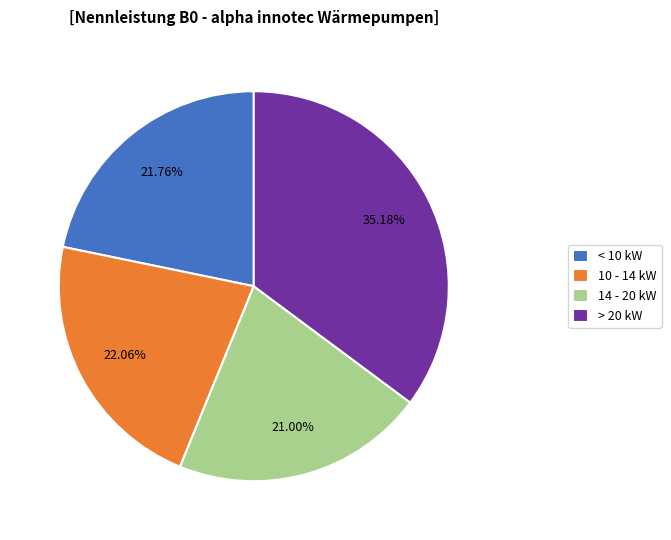

Combined, do < 10 kW and > 20 kW account for over 50%?

Yes